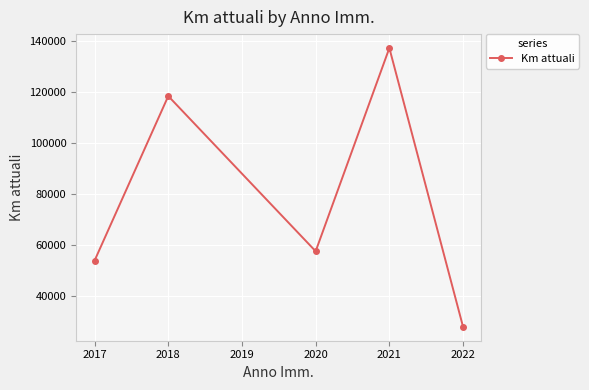

Rank the categories by value from lowest to highest.

2022, 2017, 2020, 2018, 2021